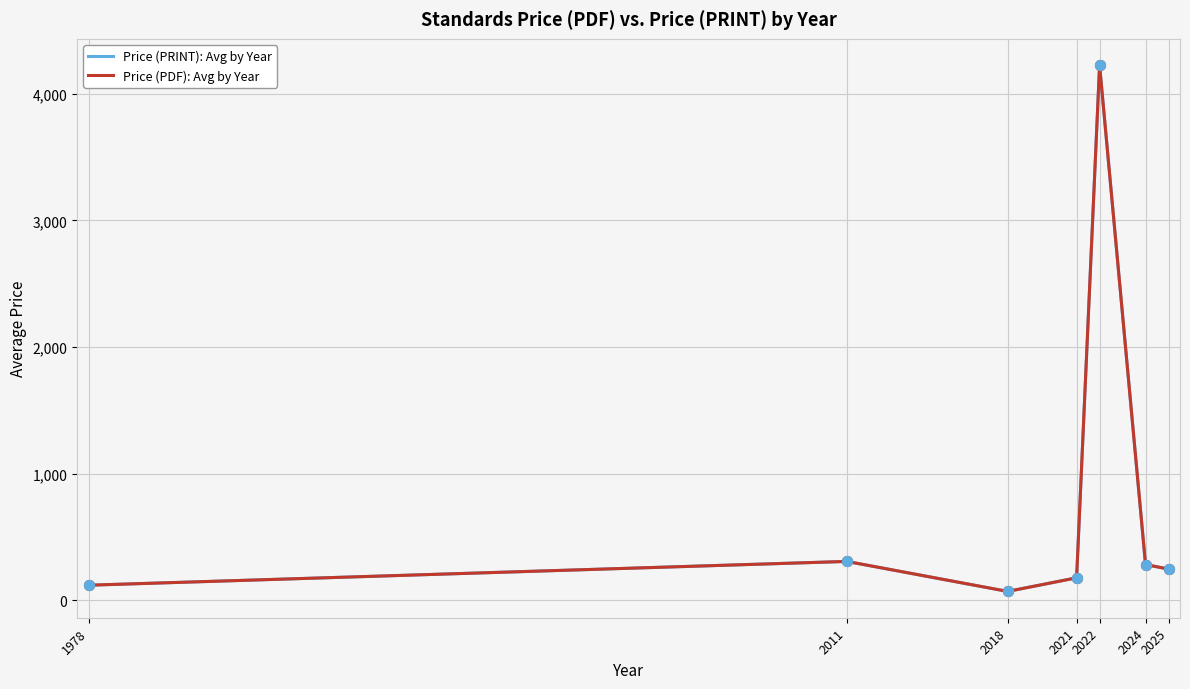

What is the total value across all series at 2022?

8452.3